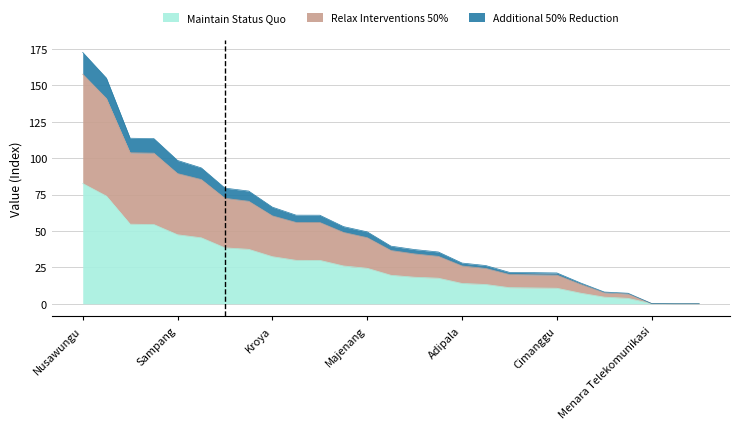

True or false: Maintain Status Quo and Relax Interventions 50% intersect in this chart.

False